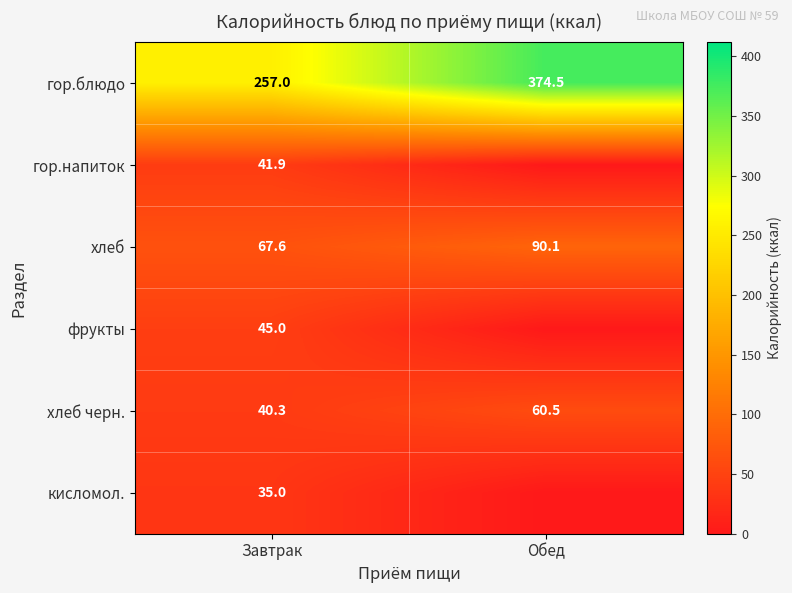

Is the value of гор.блюдо at Завтрак greater than the value of кисломол. at Завтрак?

Yes